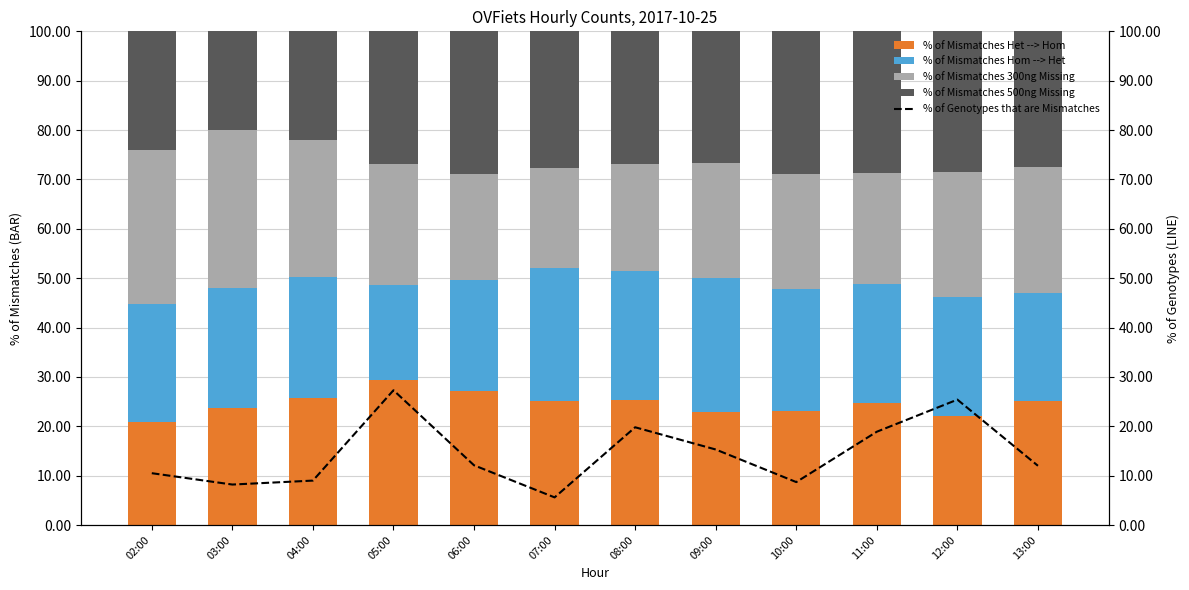

Rank the categories by % of Mismatches Hom --> Het value from lowest to highest.

05:00, 13:00, 06:00, 02:00, 12:00, 11:00, 03:00, 04:00, 10:00, 08:00, 09:00, 07:00